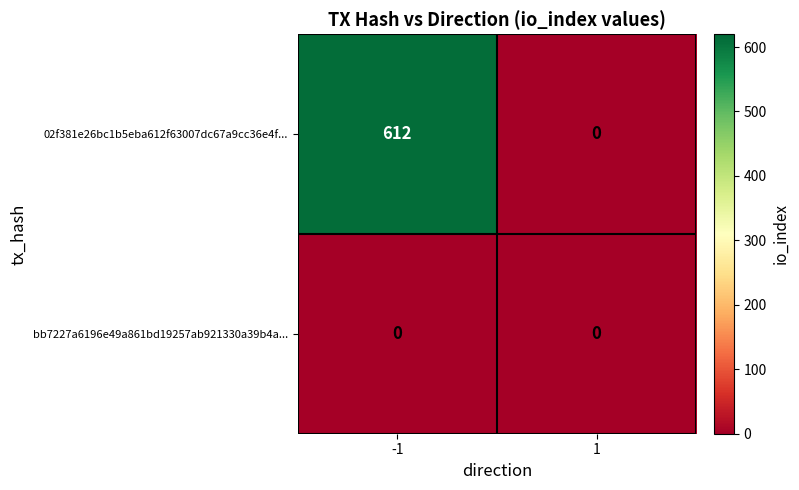

Reading right to left, what are all the values shown in this chart?

02f381e26bc1b5eba612f63007dc67a9cc36e4f...: 1=0	-1=612
bb7227a6196e49a861bd19257ab921330a39b4a...: 1=0	-1=0